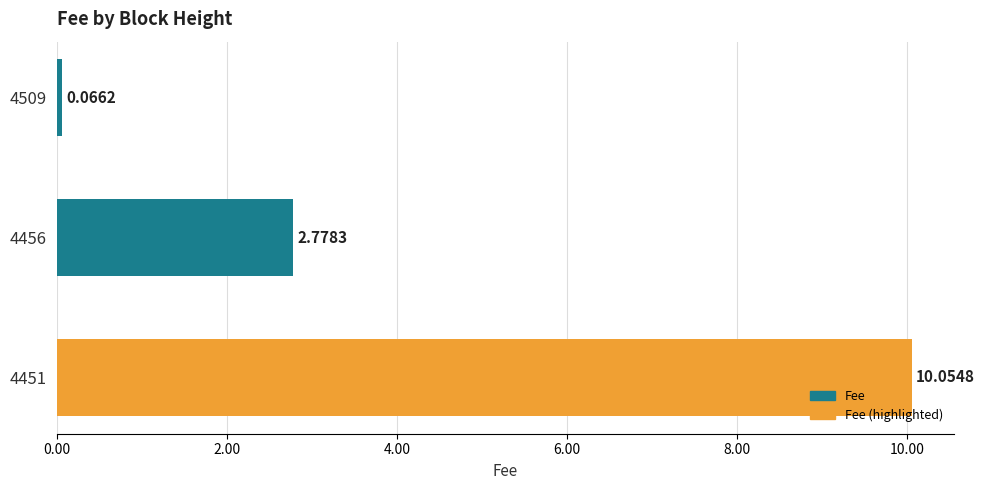

What is the greatest value displayed?

10.1